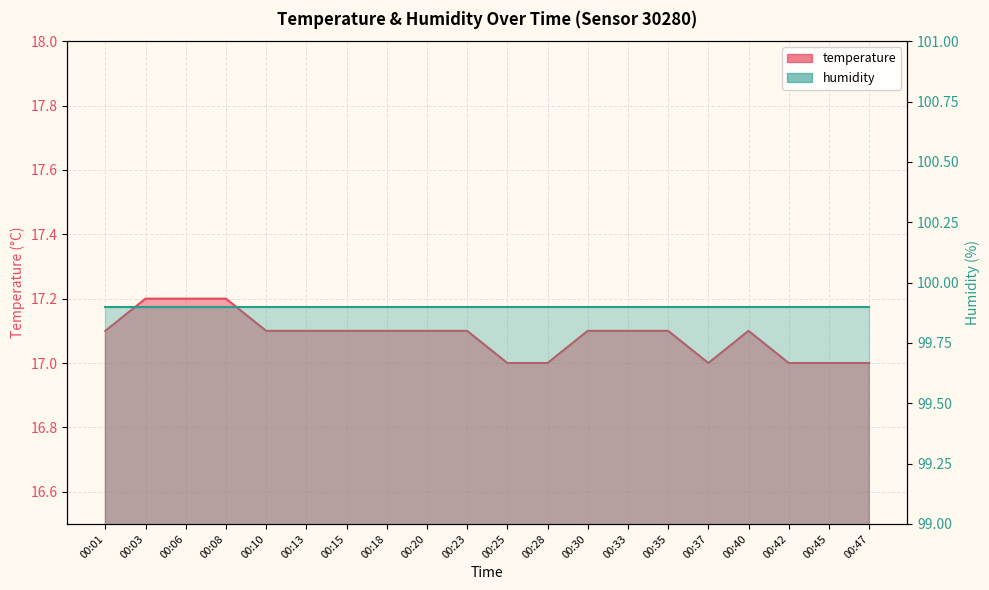

What is the sum of all values?

341.7